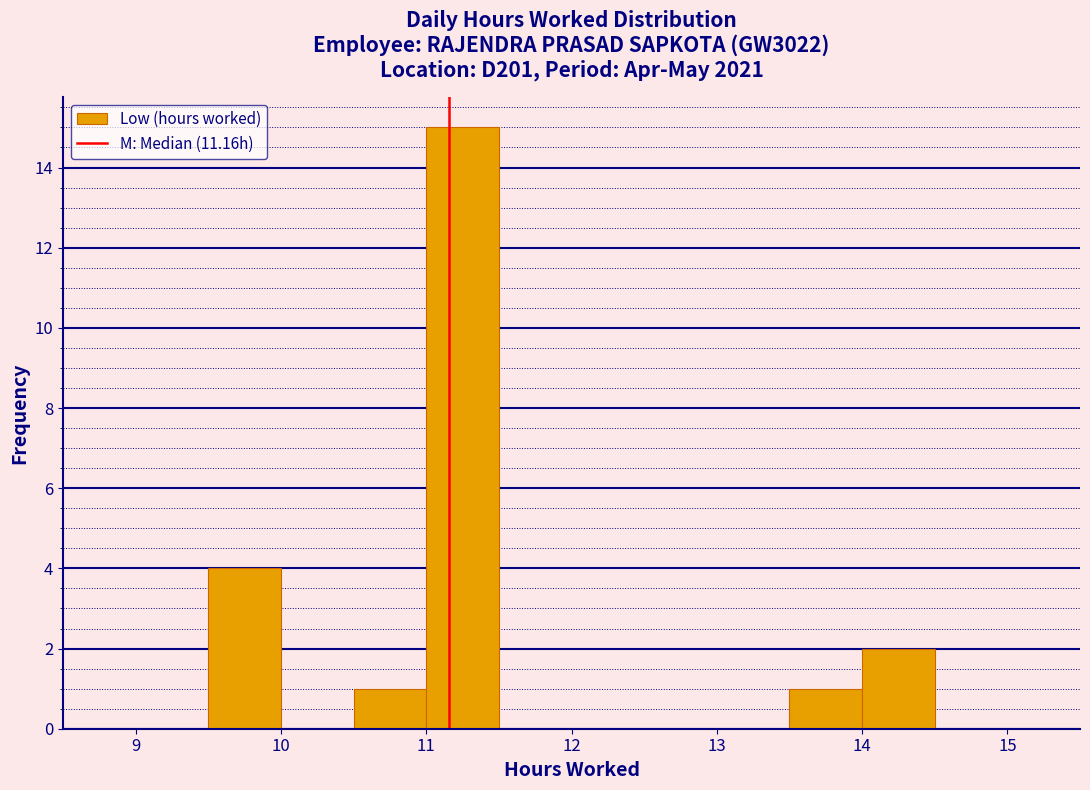

Reading left to right, transcribe this chart: for each bar, give the range it covers on the x-axis and its height. The values are not printed on the chart, so give them approximately, as read against the axis.

9.0 to 9.5: 0
9.5 to 10.0: 4
10.0 to 10.5: 0
10.5 to 11.0: 1
11.0 to 11.5: 15
11.5 to 12.0: 0
12.0 to 12.5: 0
12.5 to 13.0: 0
13.0 to 13.5: 0
13.5 to 14.0: 1
14.0 to 14.5: 2
14.5 to 15.0: 0